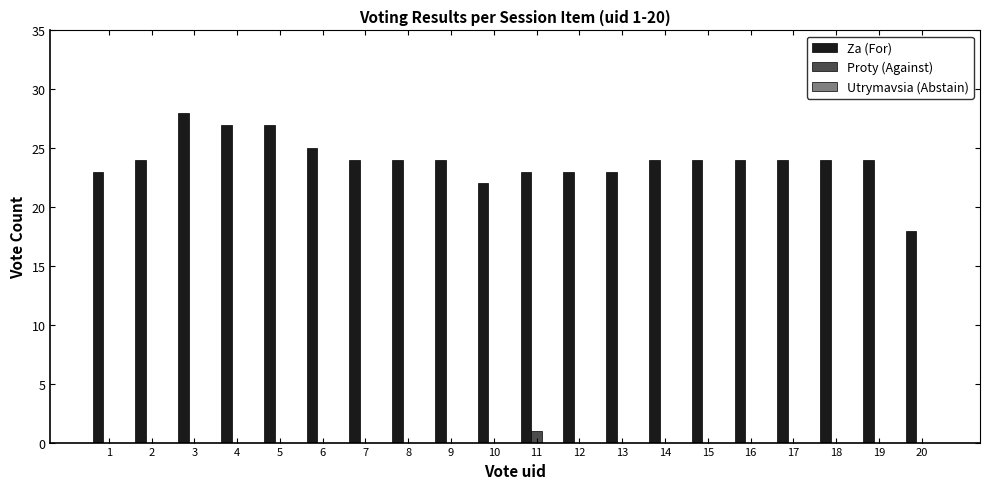

The value of Za (For) at 16 is 35. True or false?

False